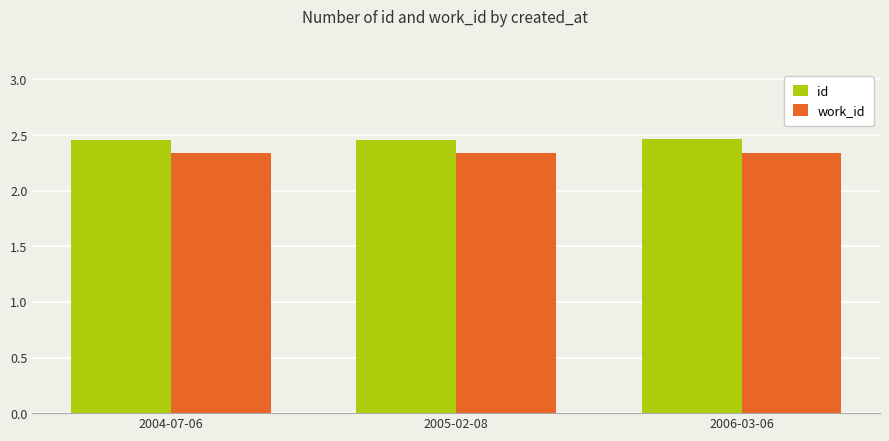

Is it true that id equals 3.9 at 2006-03-06?

False